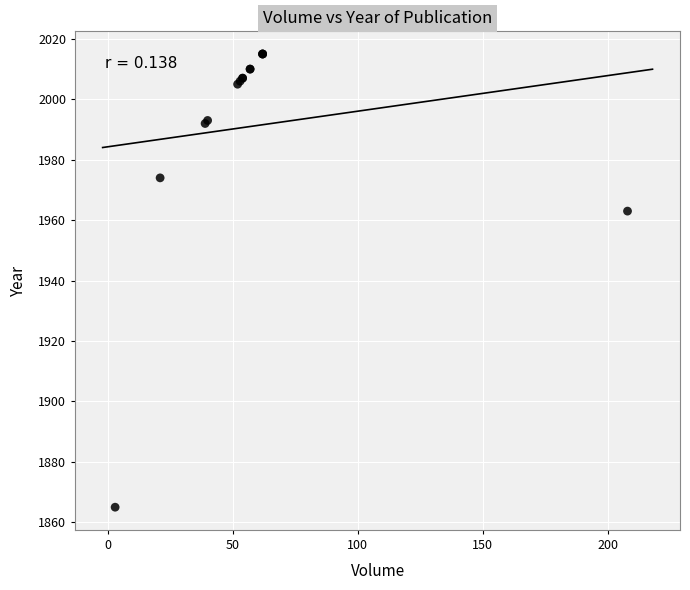

What Y value in the scatter plot is closest to 1940?

1963